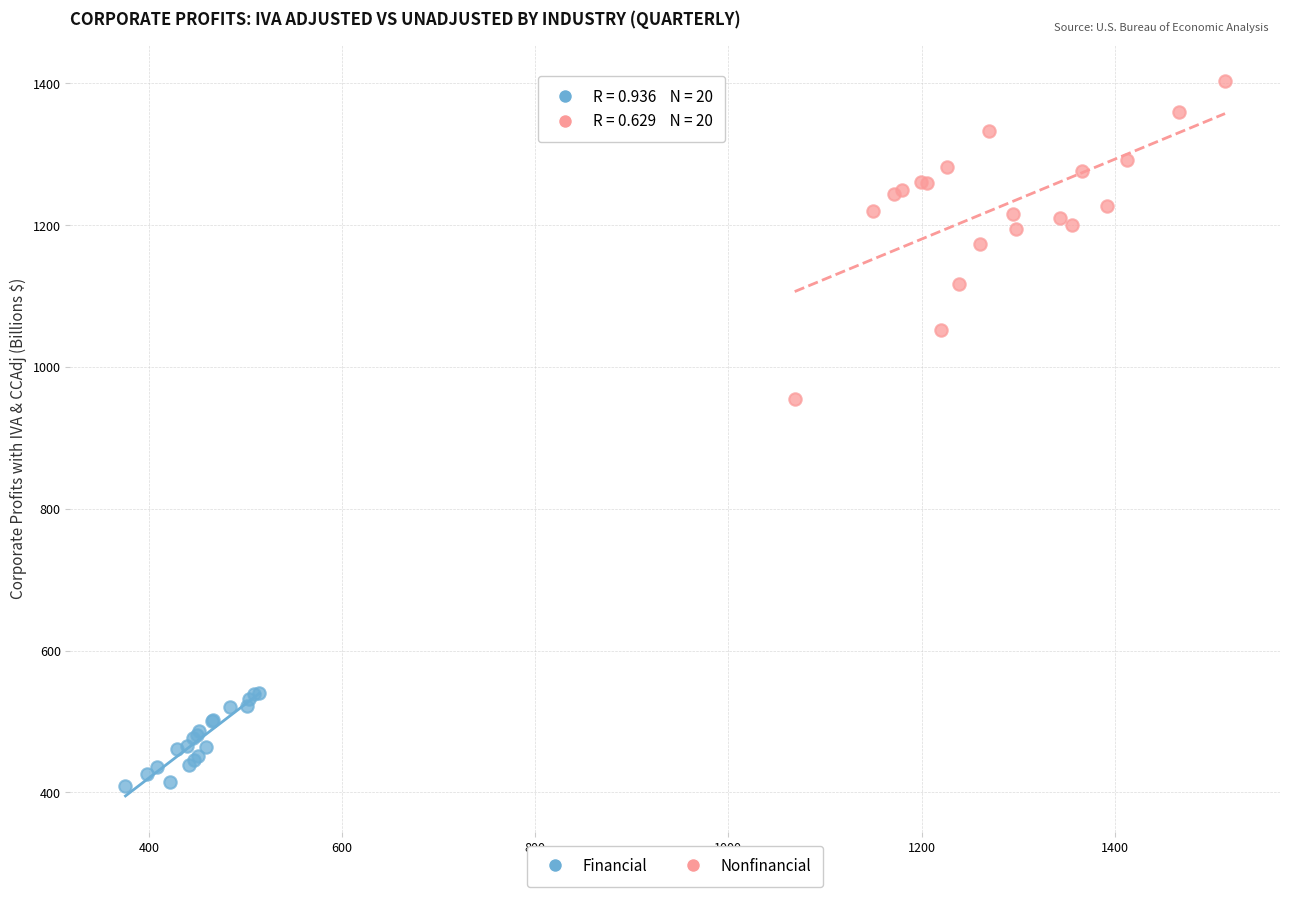

Which series reaches the maximum Y coordinate?

Nonfinancial